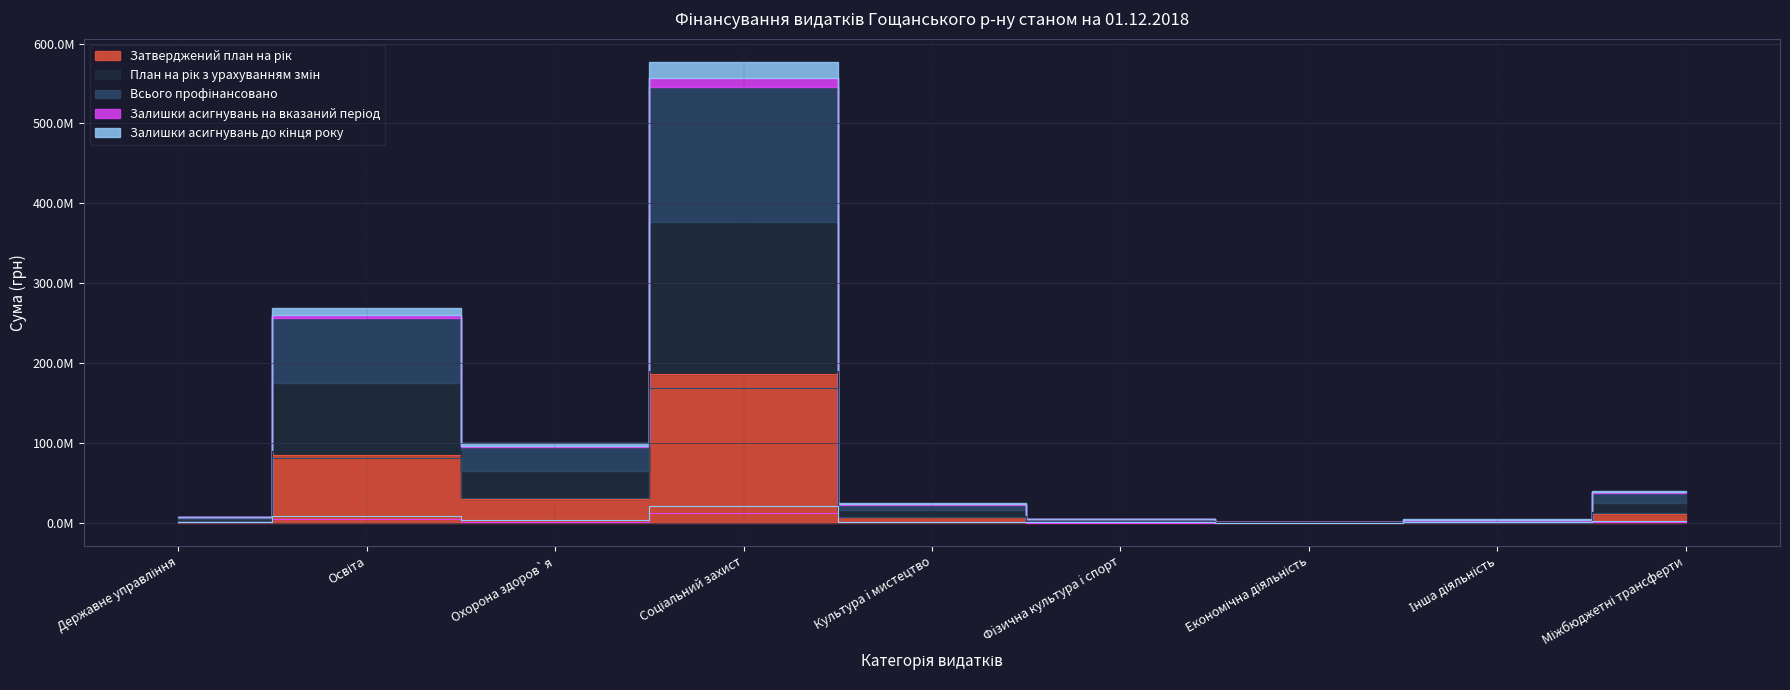

What is the spread (max minus min) of values at Економічна діяльність?

299944.0